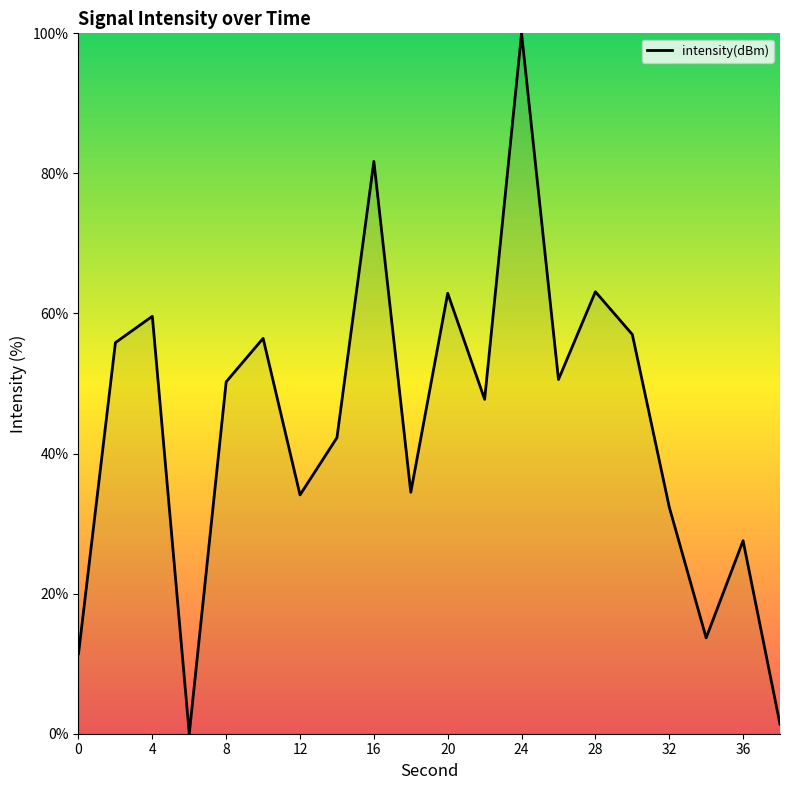

What is the difference between the maximum and minimum values?

100.0